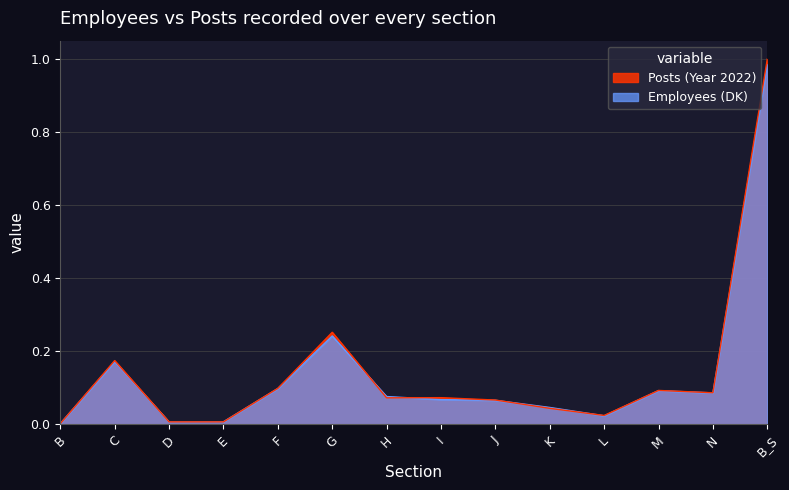

True or false: Posts (Year 2022) has more than 2 interior local peaks.

True